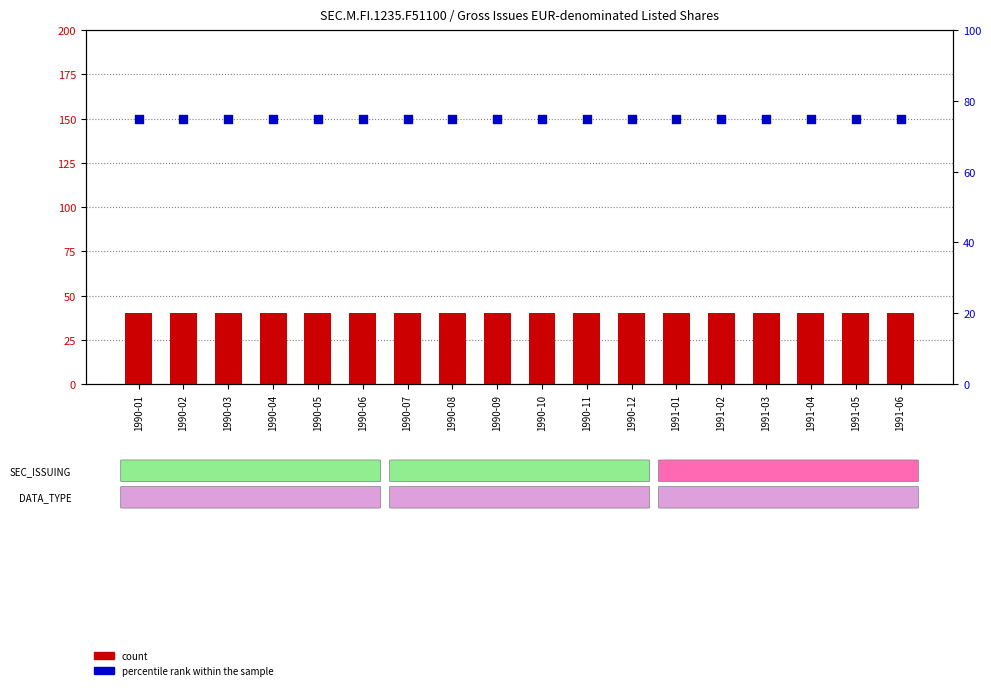

Which series contains the lowest Y value?

count